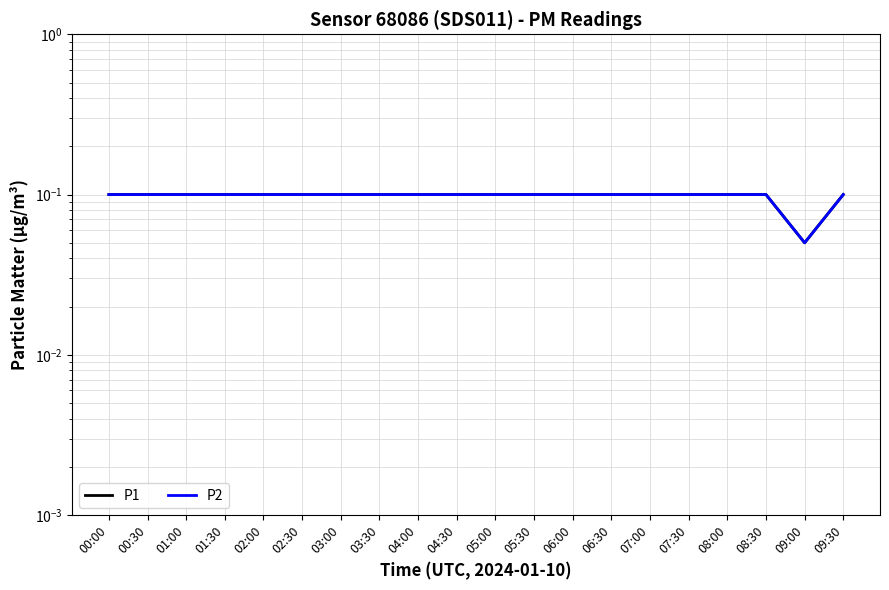

The value of P2 at 06:00 is 0.2. True or false?

False